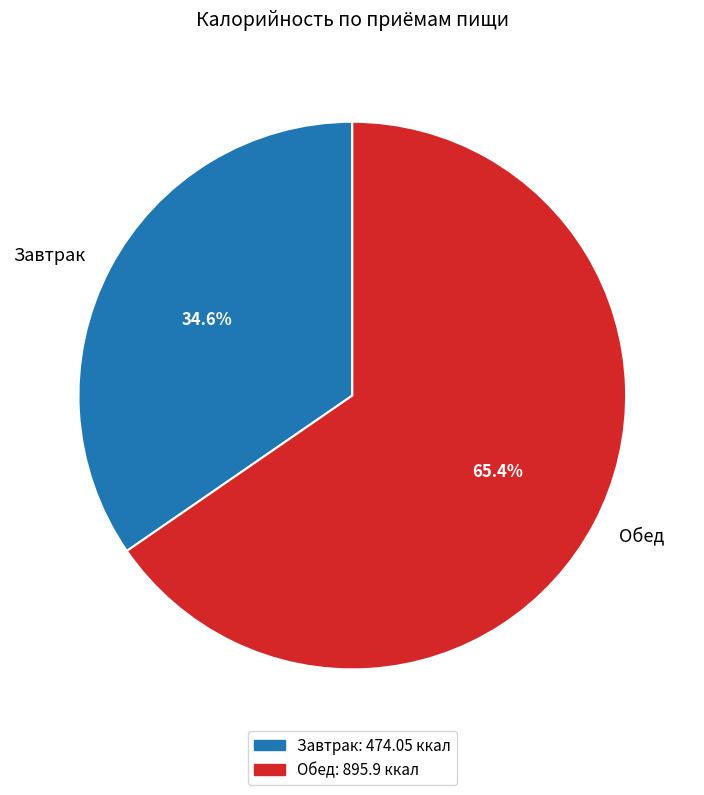

Rank the categories by value from lowest to highest.

Завтрак, Обед